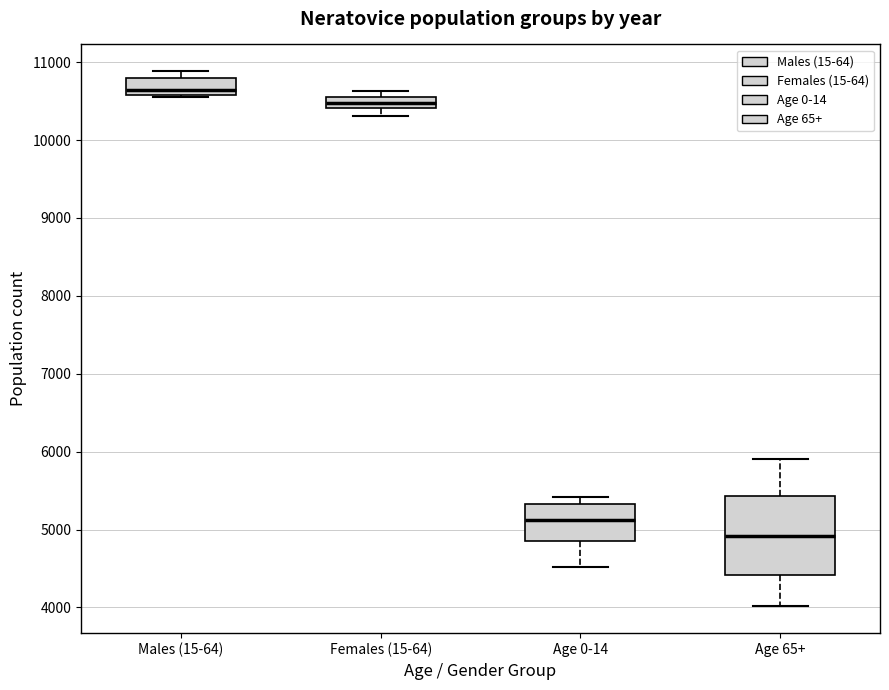

Where is the upper edge of the box for Males (15-64) on the y-axis? The values are not printed on the chart, so give them approximately, as read against the axis.

10800